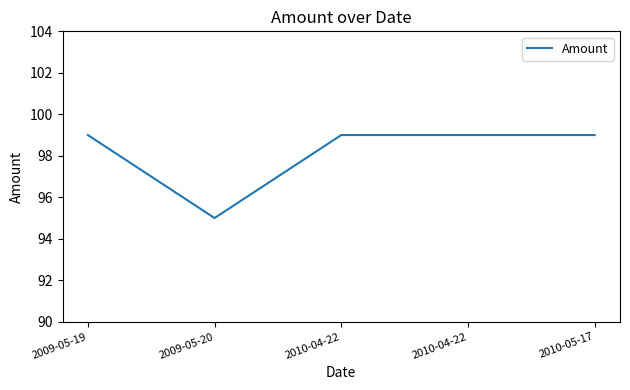

How many distinct data groups are displayed?

1